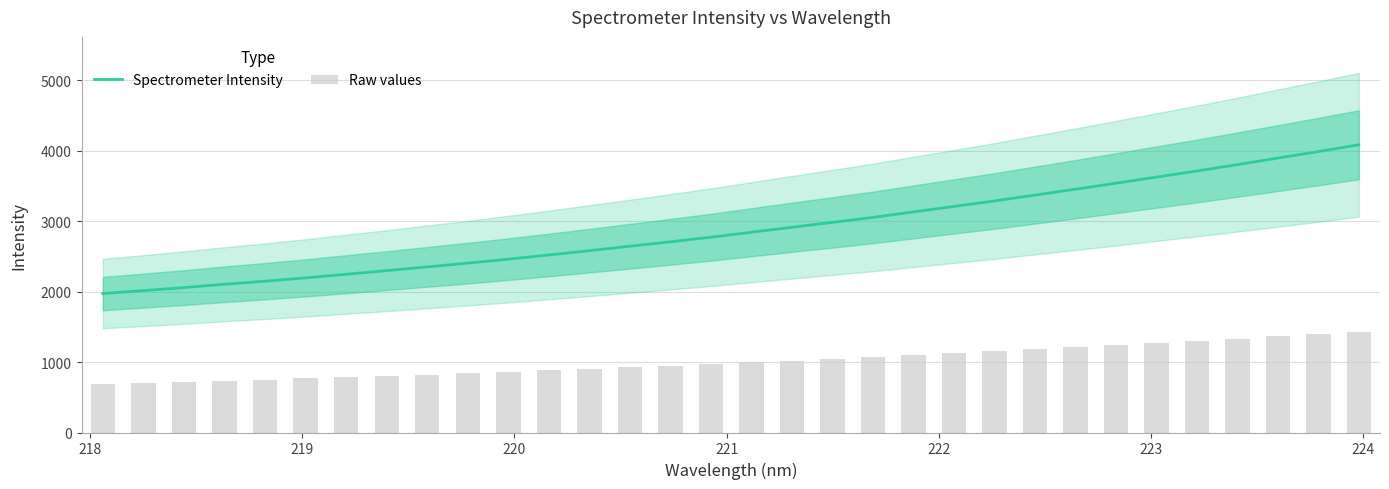

What is the minimum value for Spectrometer Intensity?

1972.0